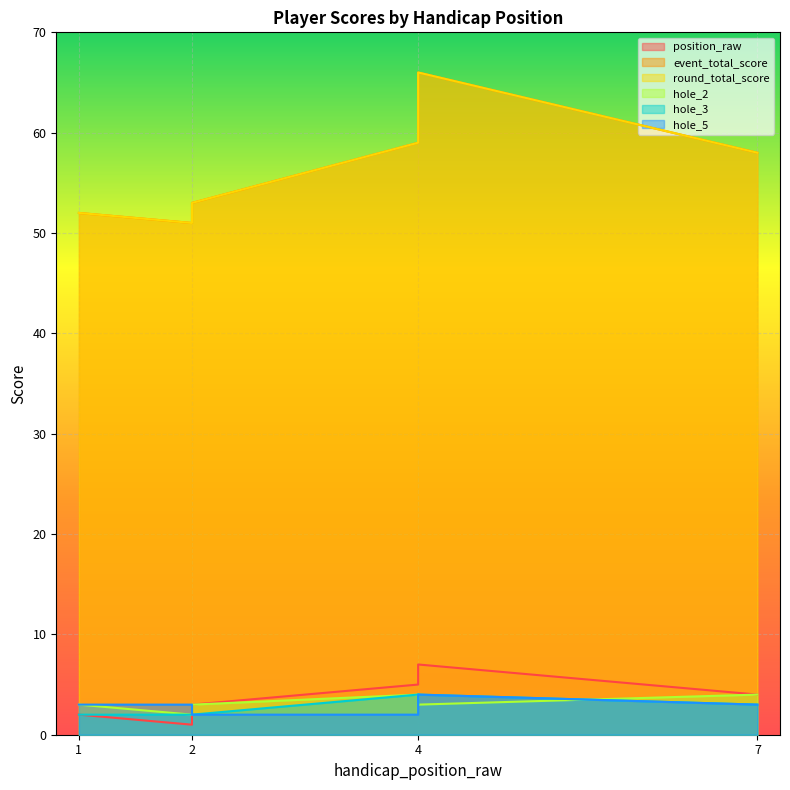

Is it true that round_total_score equals 92 at 2?

False